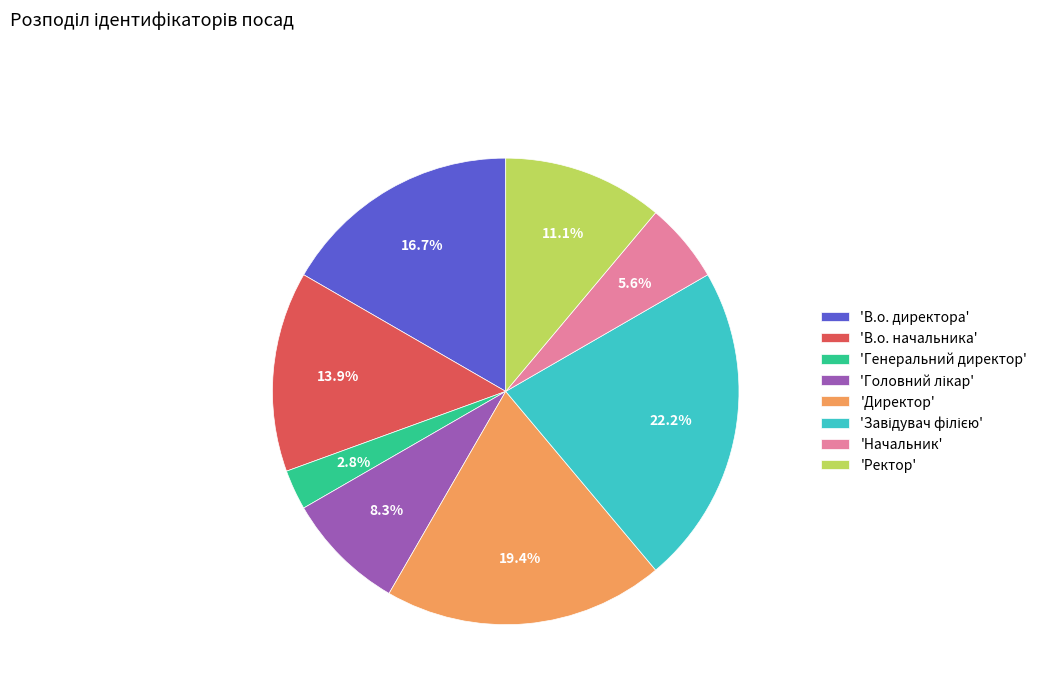

Do 'Генеральний директор' and 'В.о. директора' together represent more than half of the pie?

No